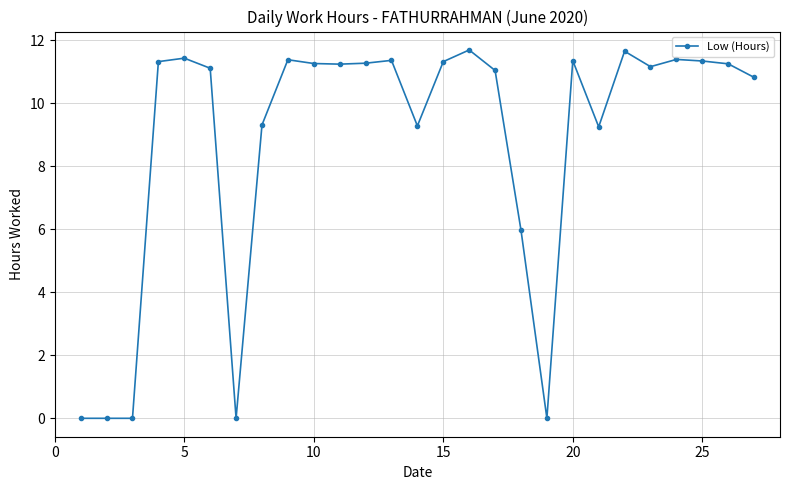

What is the value of the 5th point from the left?

11.4